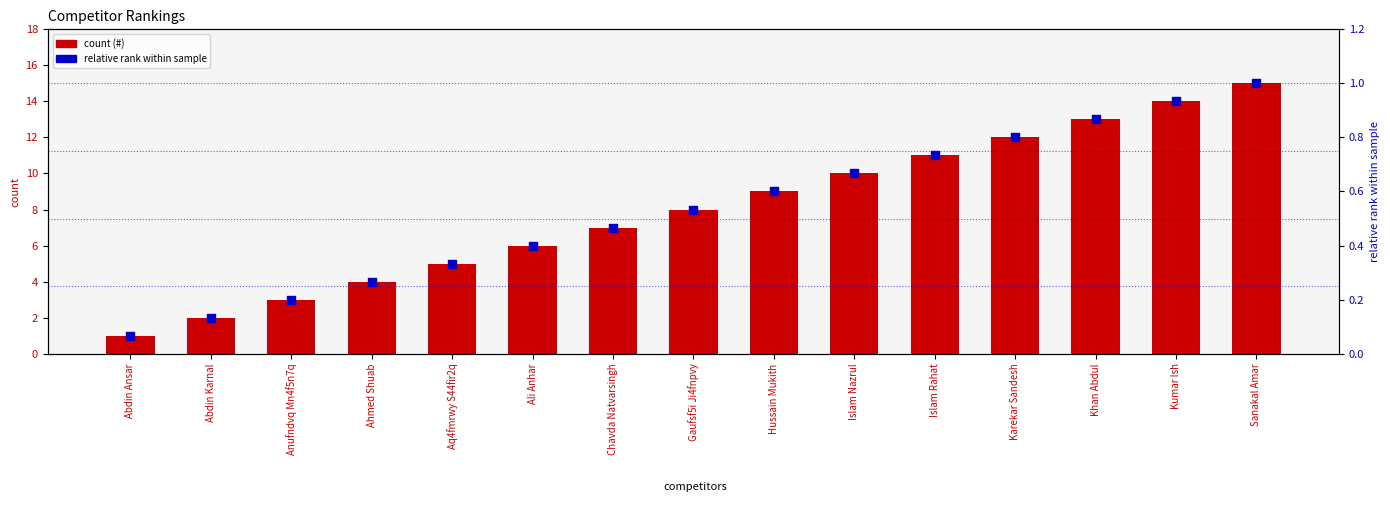

Which series has the largest total across all categories?

#